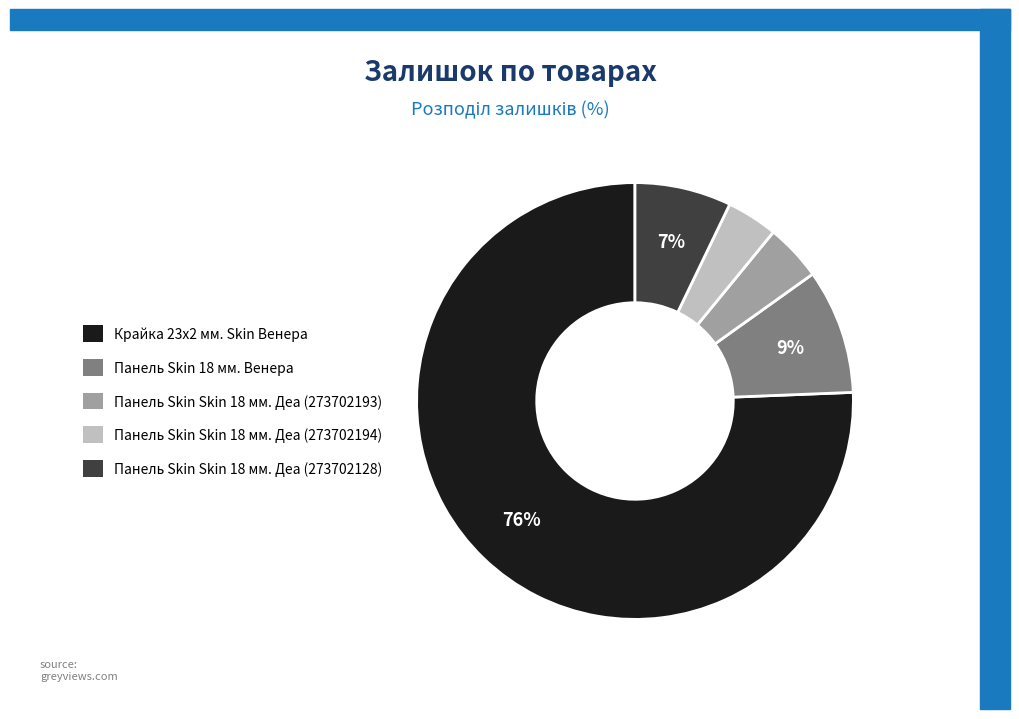

How many segments does this pie chart have?

5